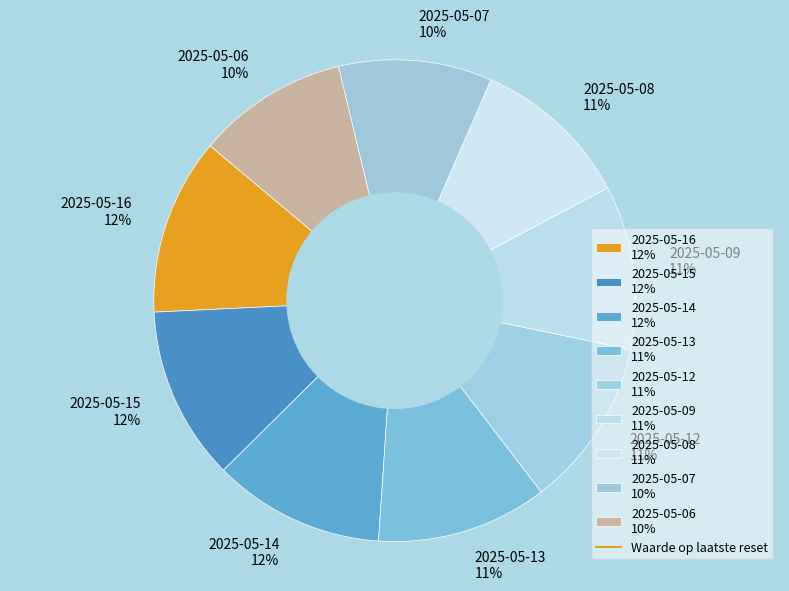

Which has a higher value, 2025-05-15 12% or 2025-05-06 10%?

2025-05-15 12%